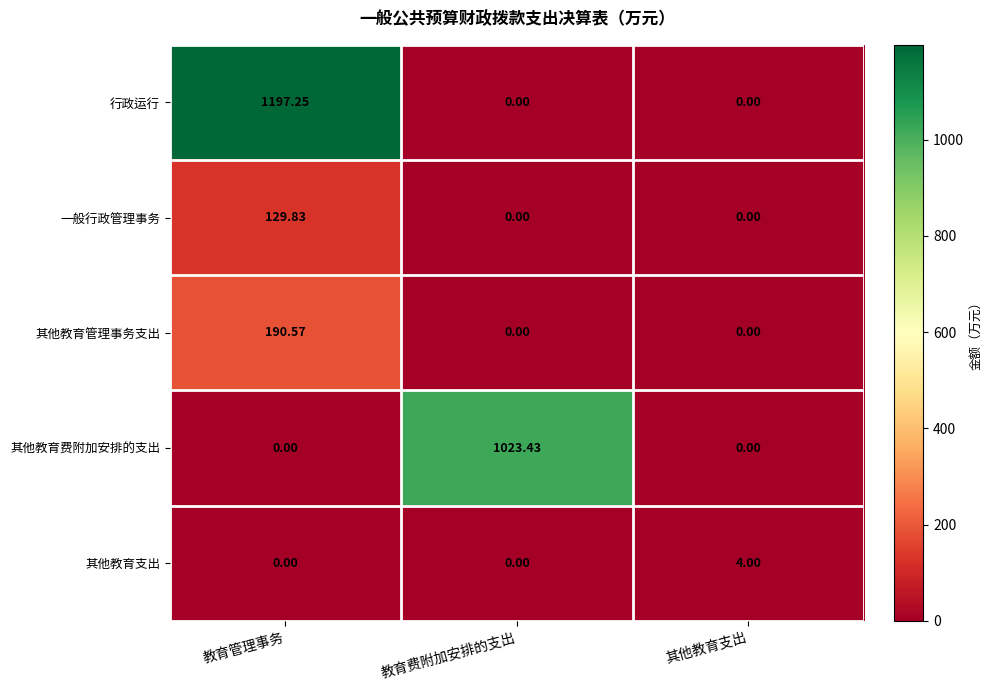

At which category does the chart reach its peak across all series?

教育管理事务